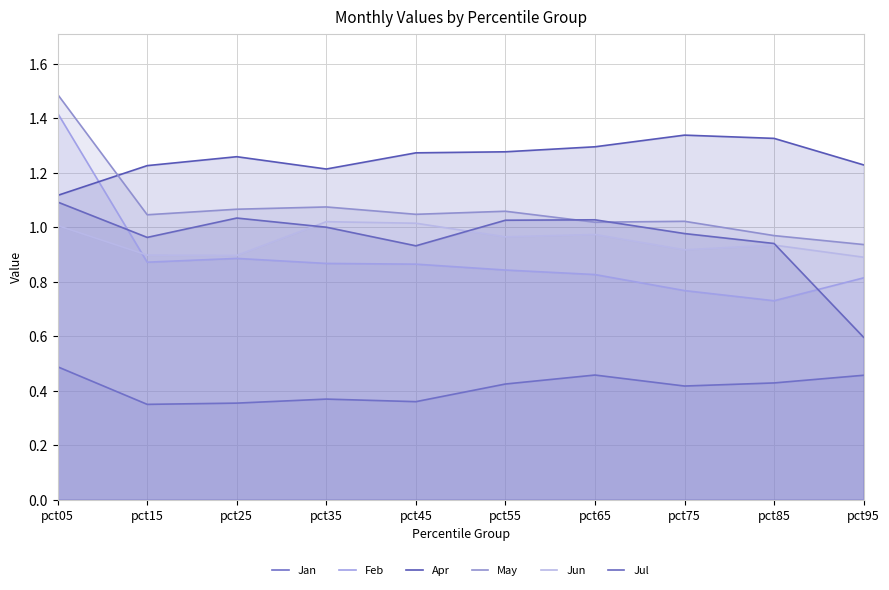

What is the difference between the maximum and minimum values in the Jun series?

0.1